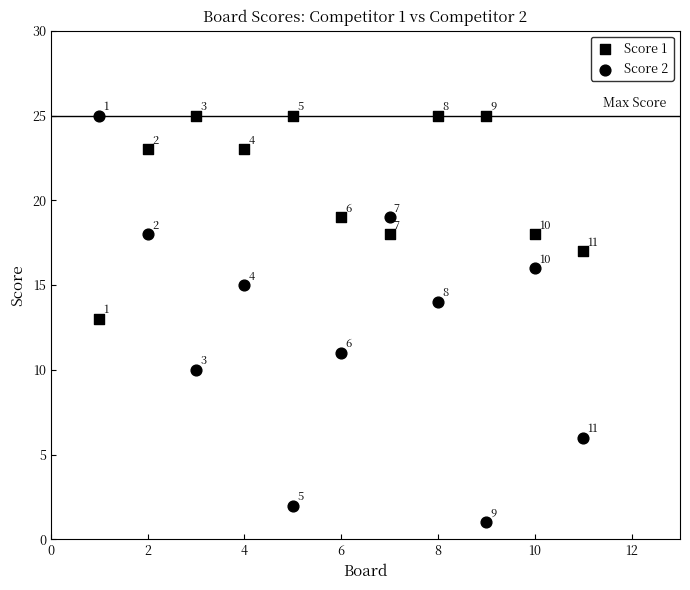

How many data points are displayed?

22